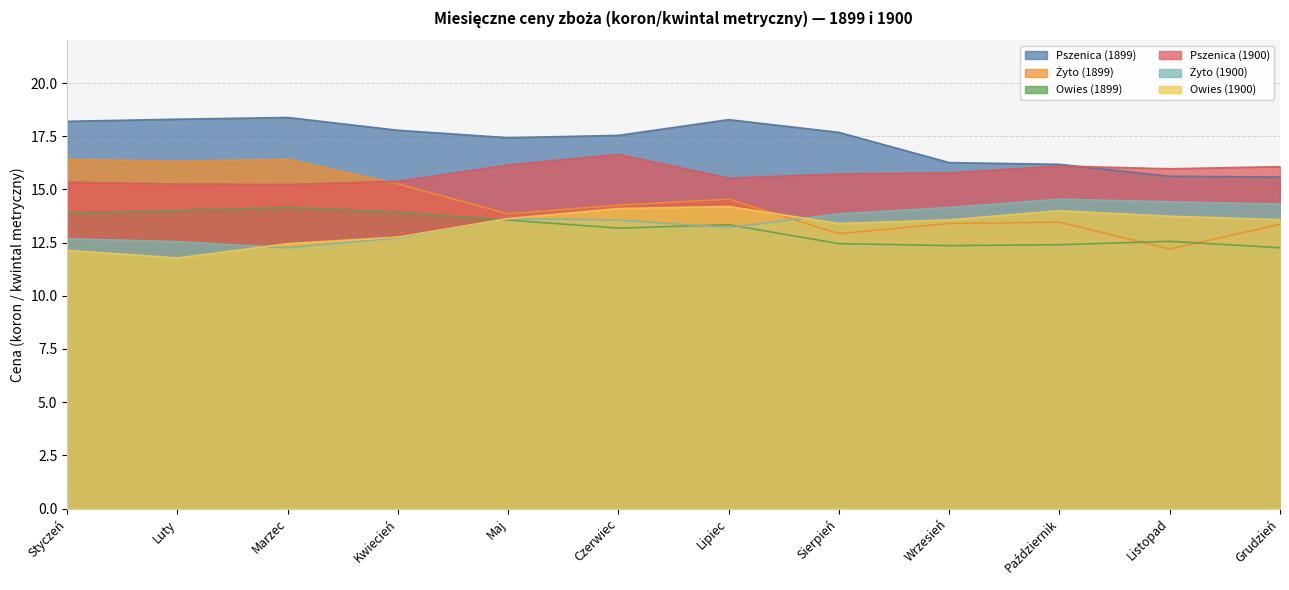

True or false: Owies (1899) and Owies (1900) cross at least once.

True